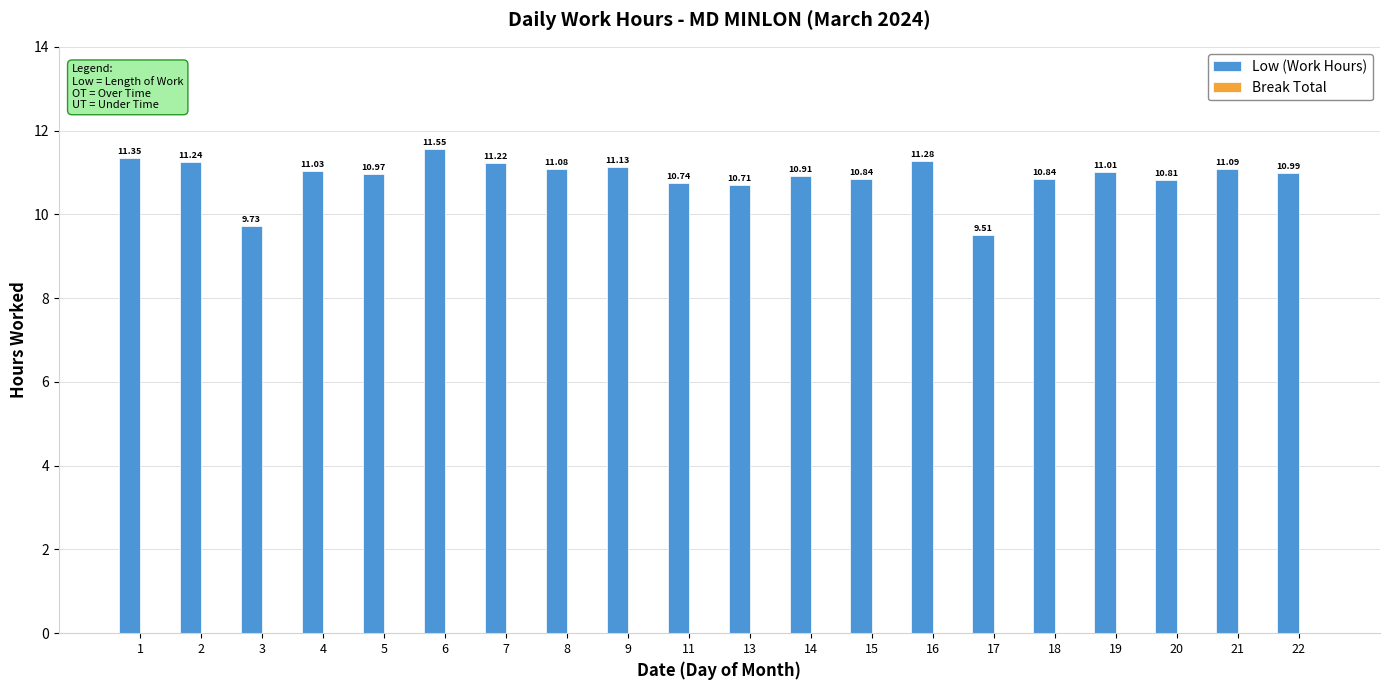

What is the ratio of the value at 13 to the value at 1?

0.9